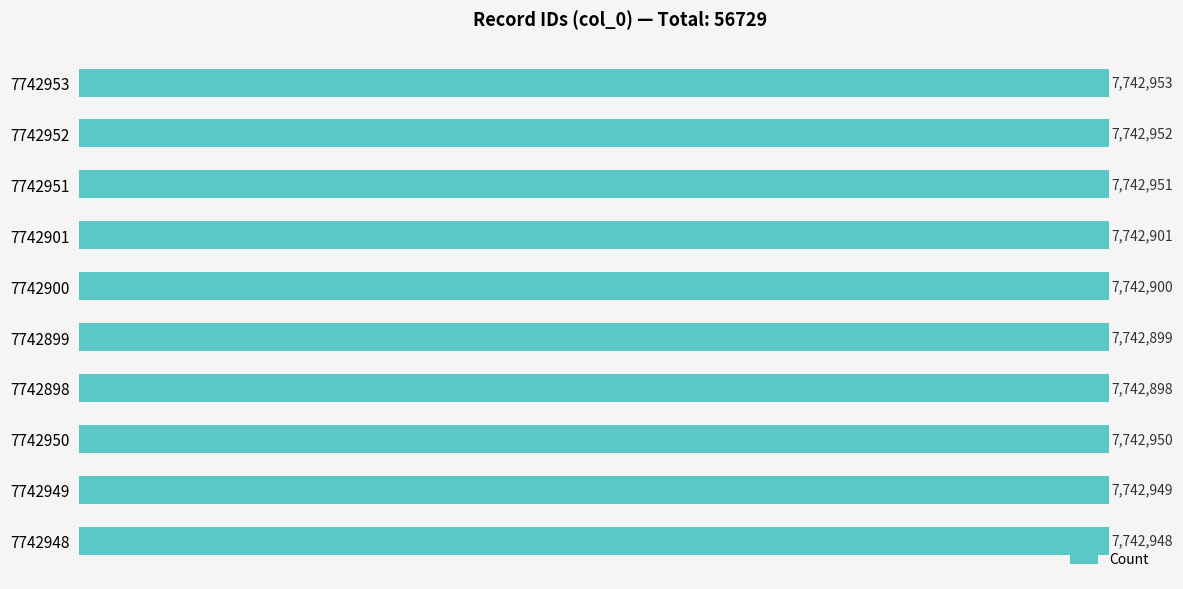

Does the chart contain any negative values?

No